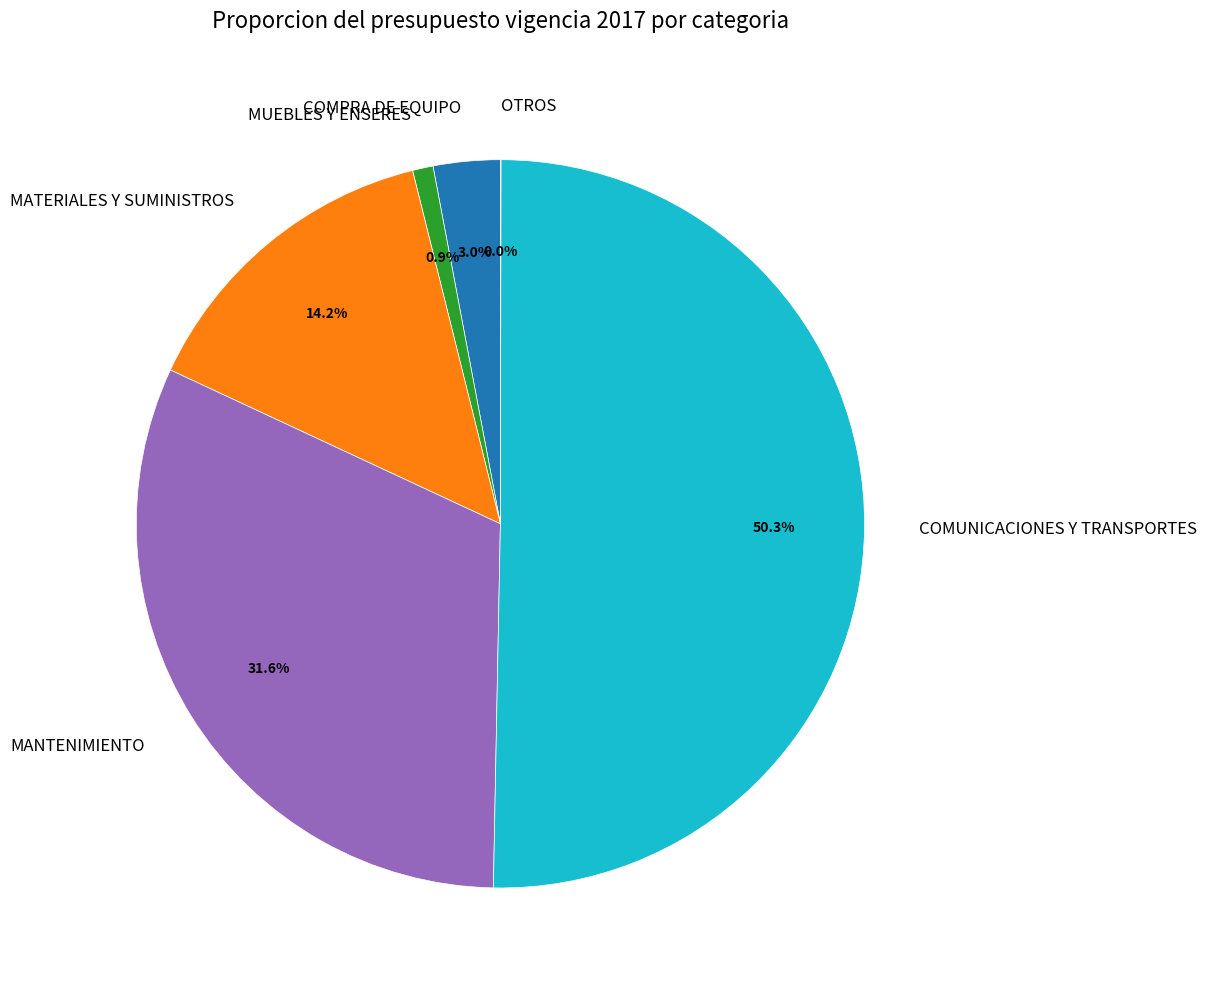

Which has a higher value, COMPRA DE EQUIPO or MATERIALES Y SUMINISTROS?

MATERIALES Y SUMINISTROS